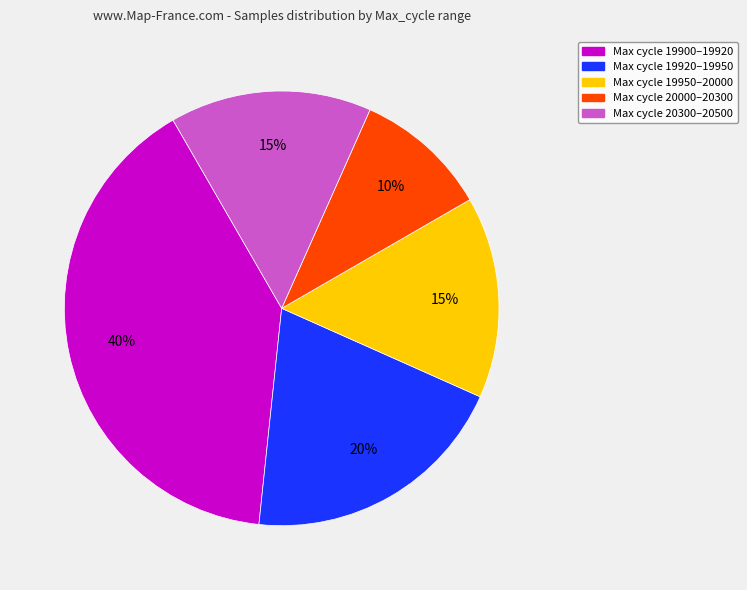

To the nearest percent, what is the difference between the largest and smallest slice percentages?

30%